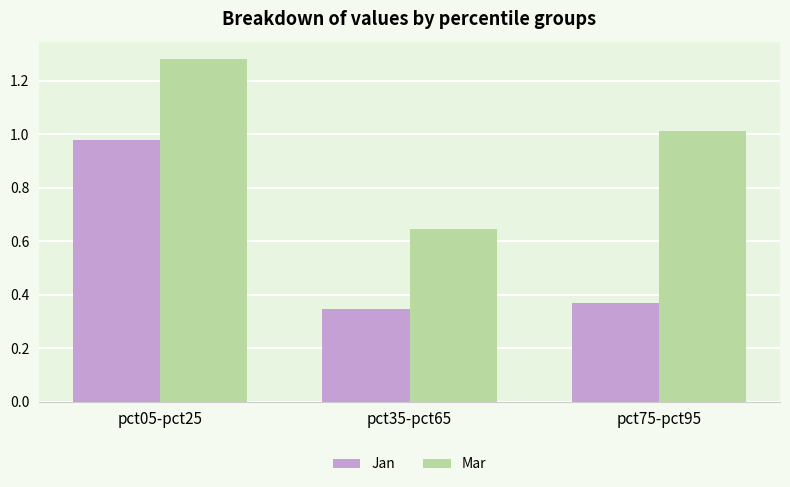

What is the sum of the Mar values at pct75-pct95 and pct05-pct25?

2.3